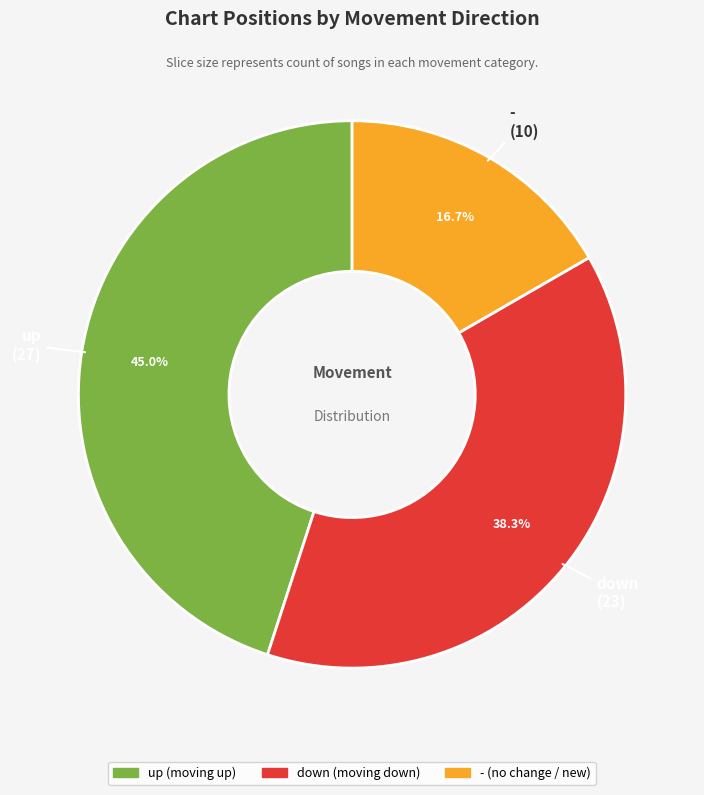

To the nearest percent, what percentage of the pie is down?

38%